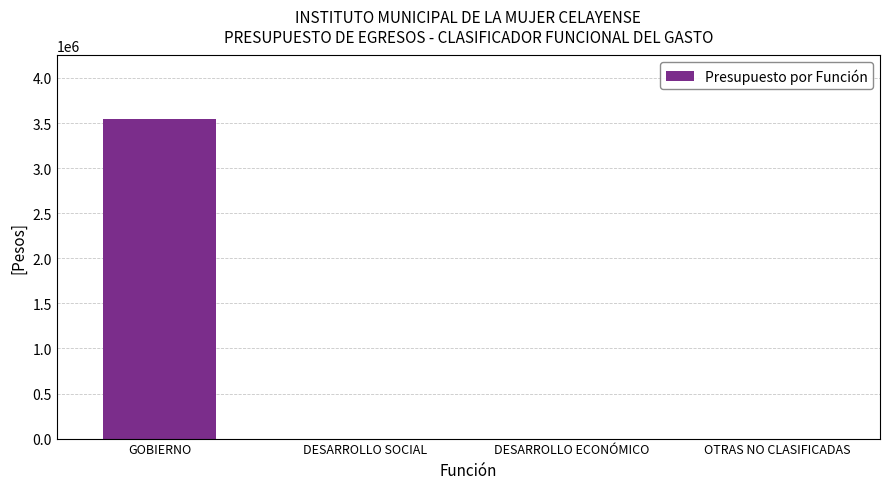

Which category has the highest value across all series?

GOBIERNO